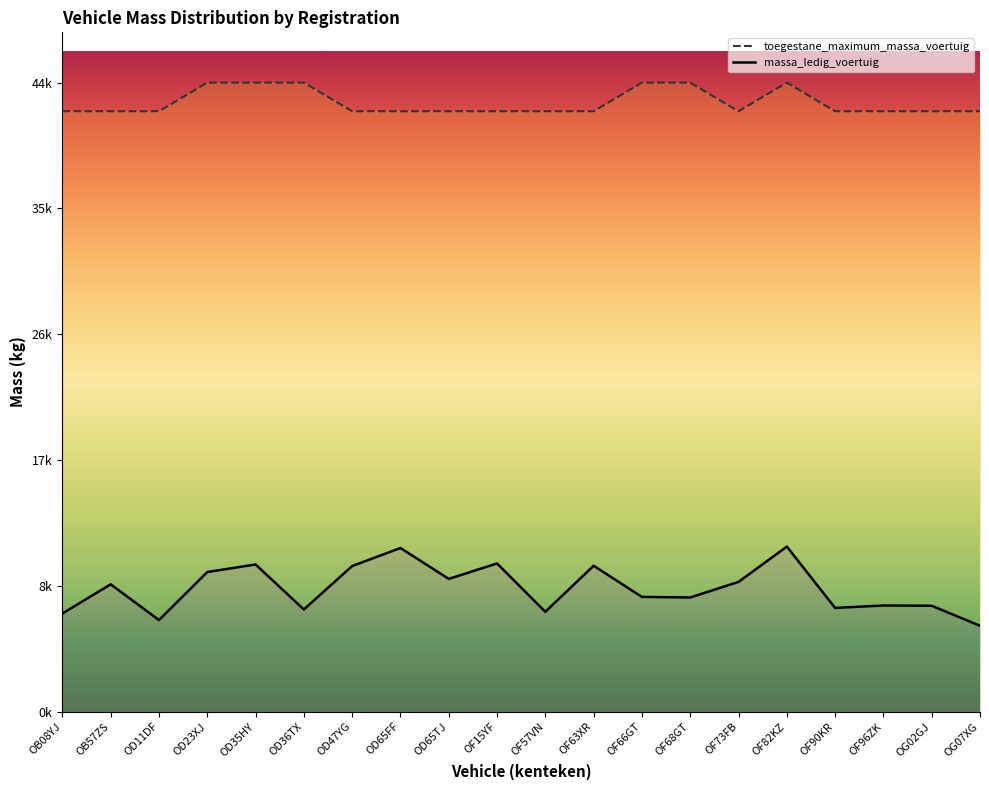

How many lines are shown in the chart?

2